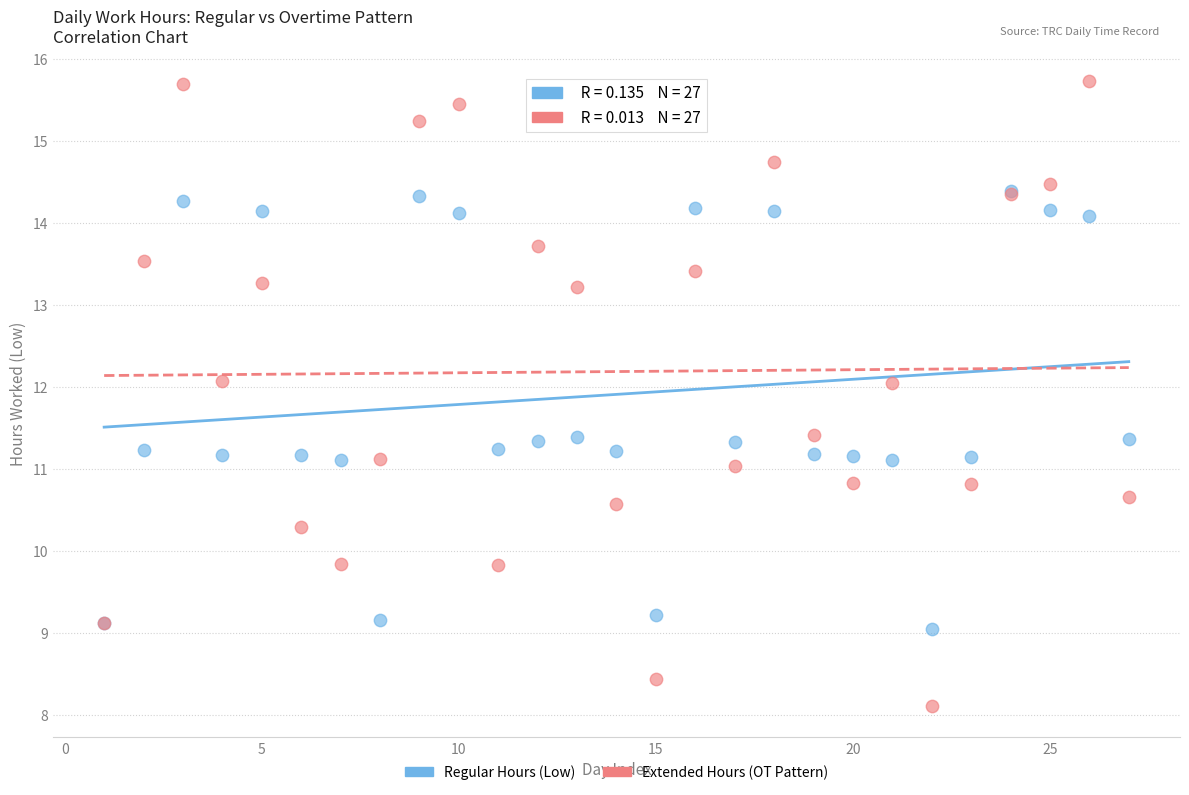

What are all the series names shown in the legend?

Regular Hours (Low), Extended Hours (OT Pattern)